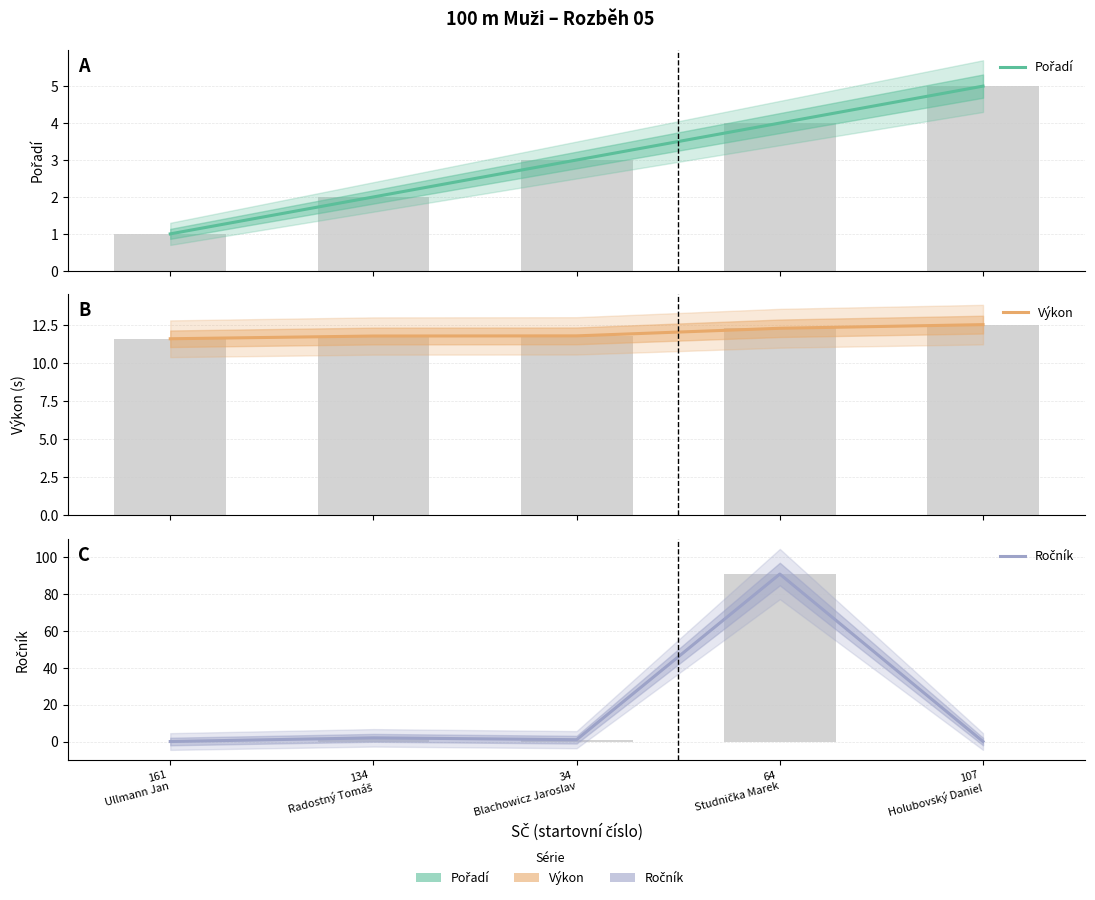

What is the minimum value for Výkon?

11.6